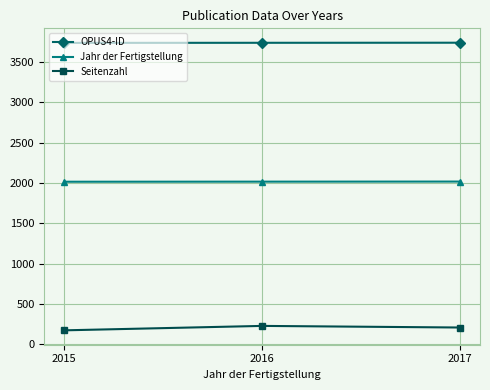

The value of OPUS4-ID at 2017 is 3738. True or false?

True